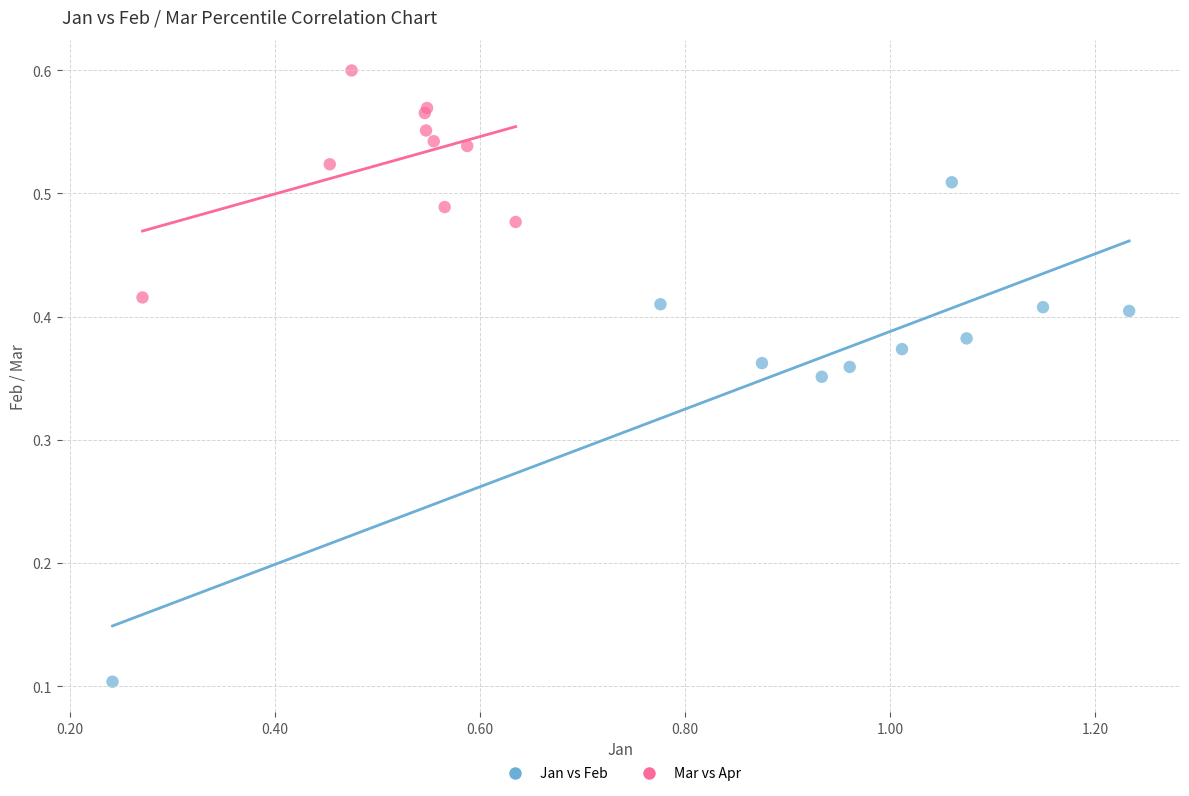

Which series contains the lowest Y value?

Jan vs Feb